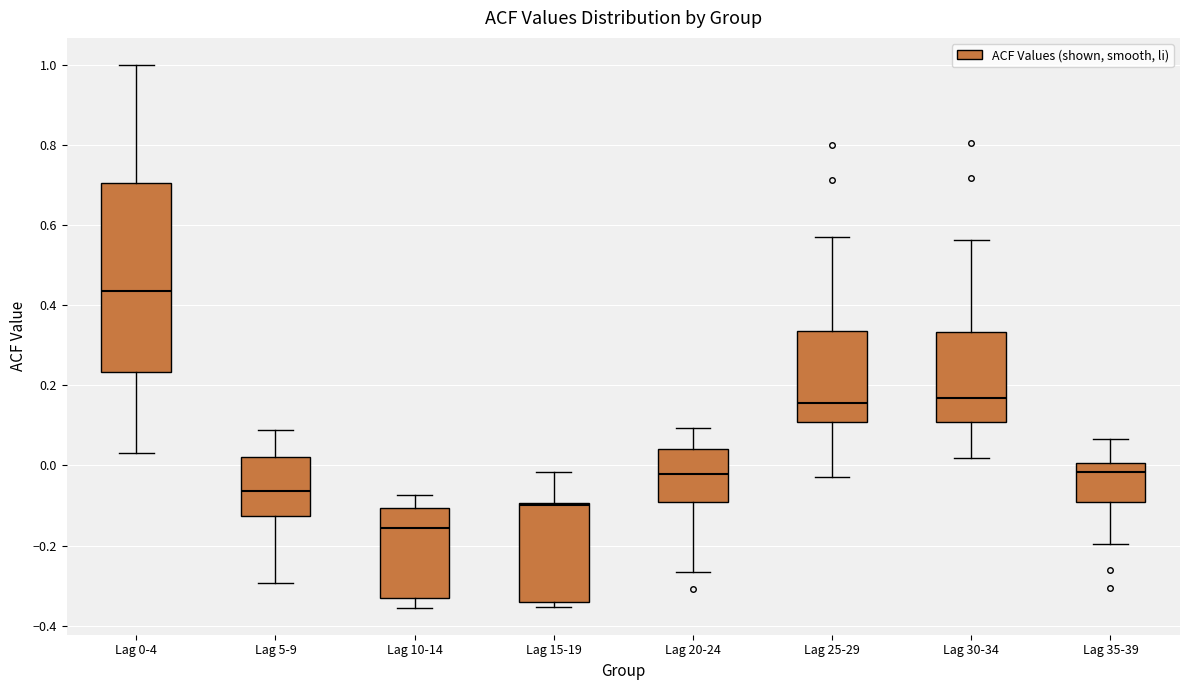

Where is the upper edge of the box for Lag 5-9 on the y-axis? The values are not printed on the chart, so give them approximately, as read against the axis.

0.02